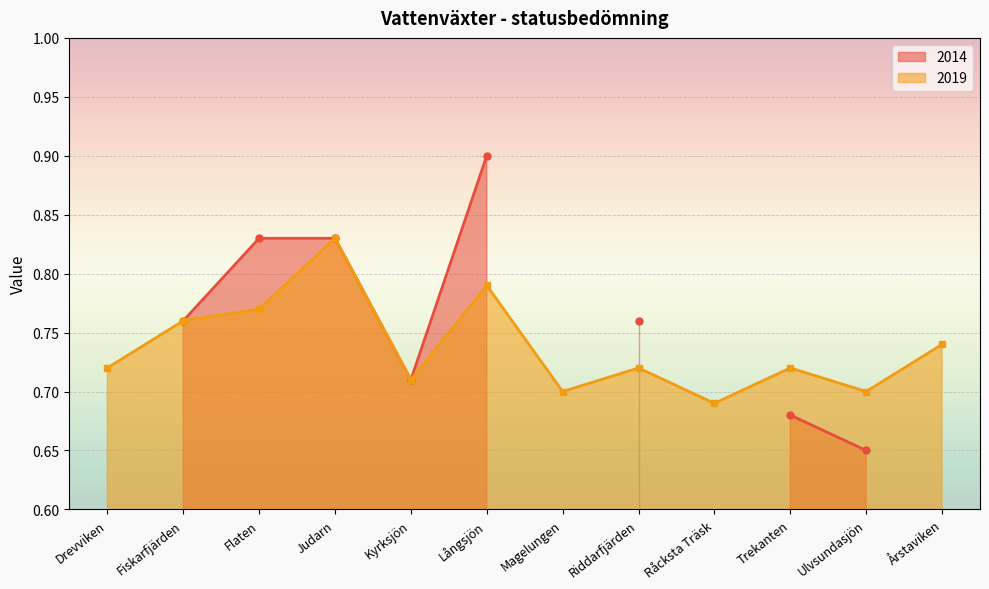

What value does the data have at Flaten?

0.8